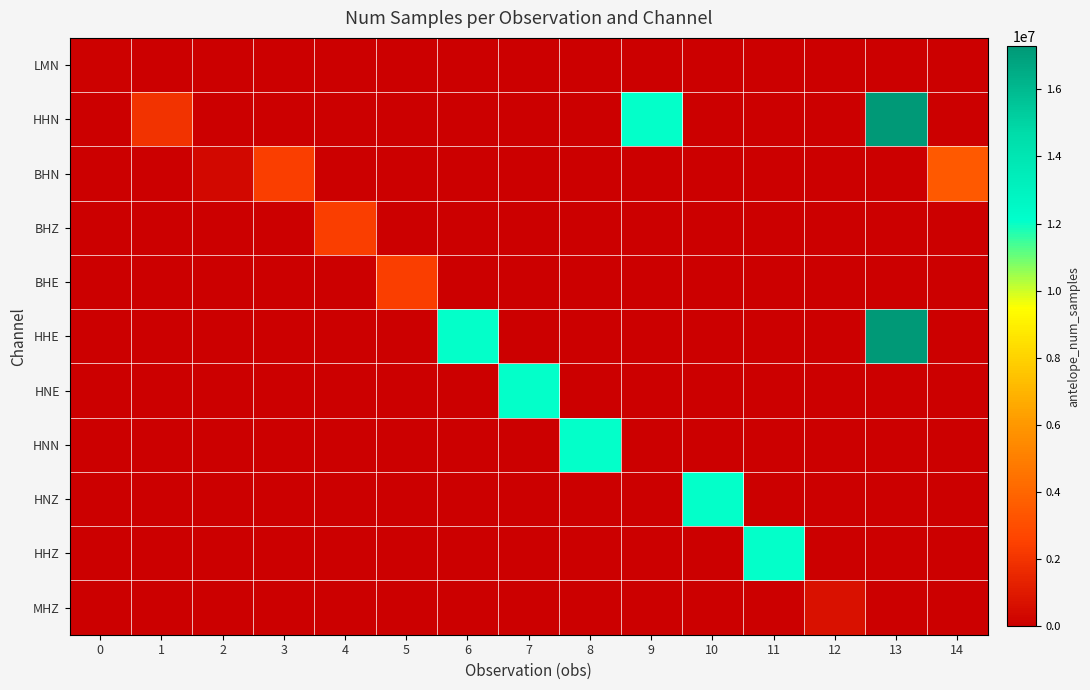

Rank the series at 9 from lowest to highest value.

LMN, BHN, BHZ, BHE, HHE, HNE, HNN, HNZ, HHZ, MHZ, HHN